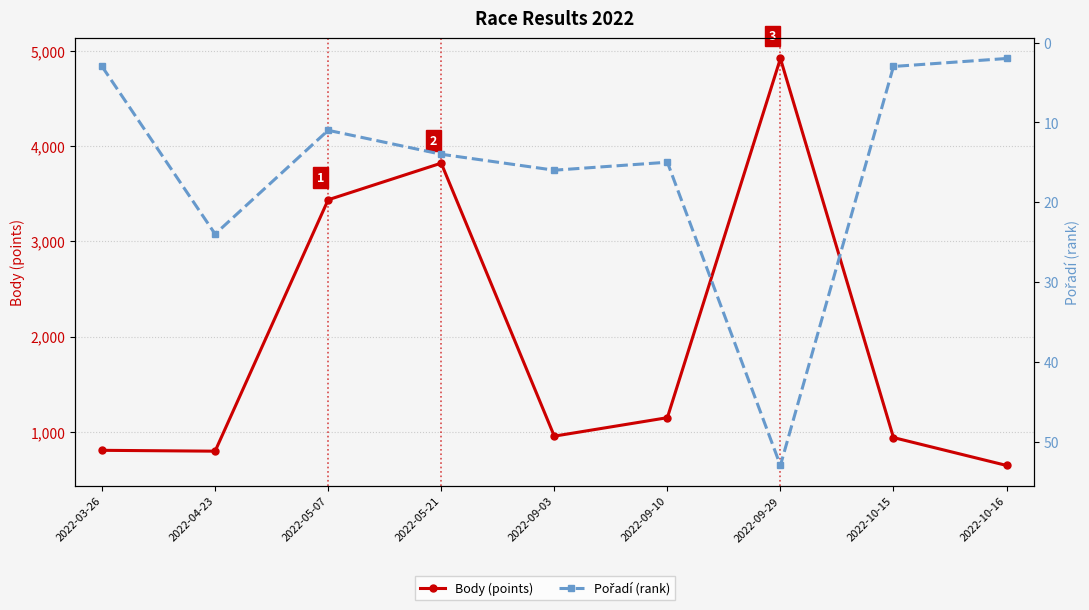

Which label corresponds to the smallest value in the chart?

2022-10-16